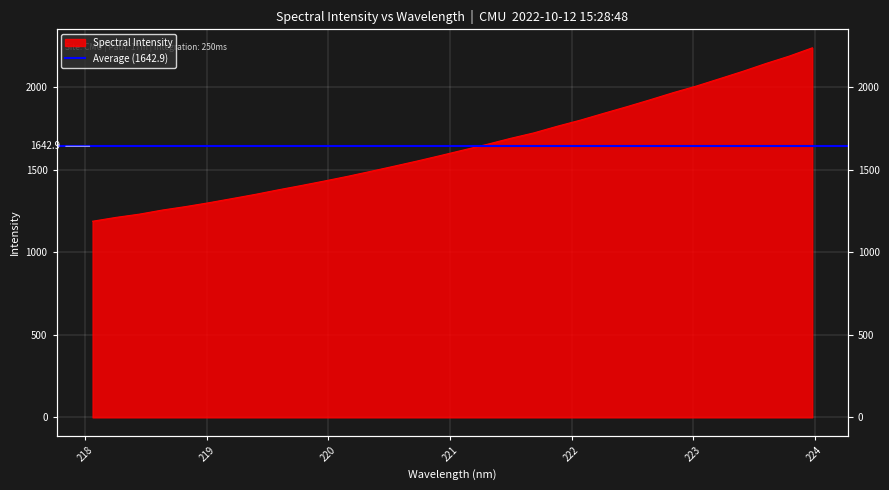

What is the label of the 23rd point from the left?

222.263